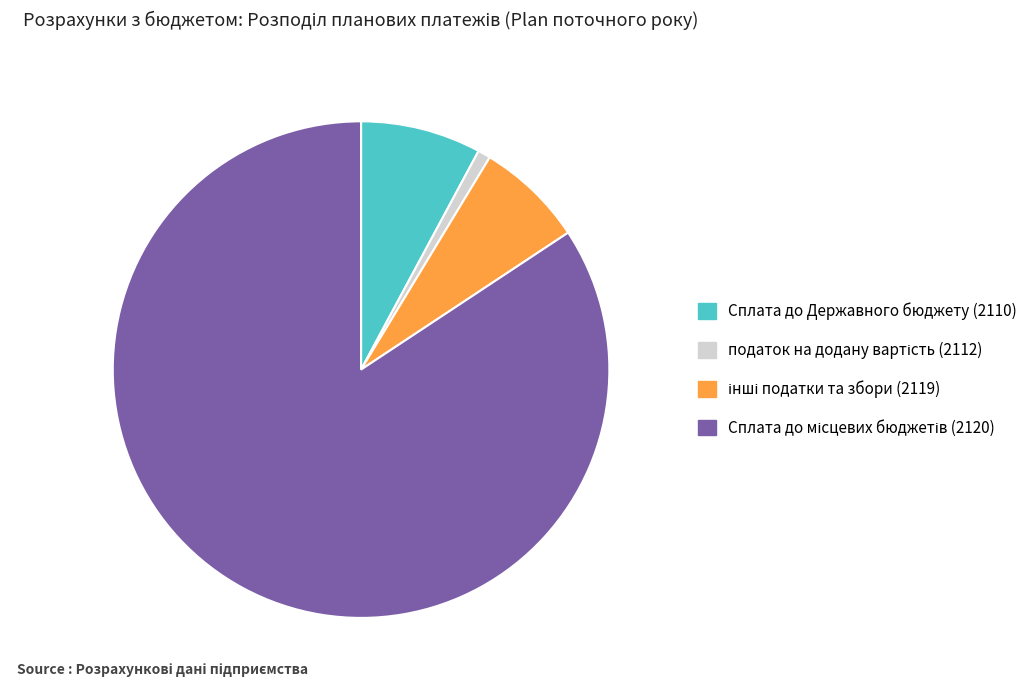

Is there any slice that represents more than half of the pie?

Yes